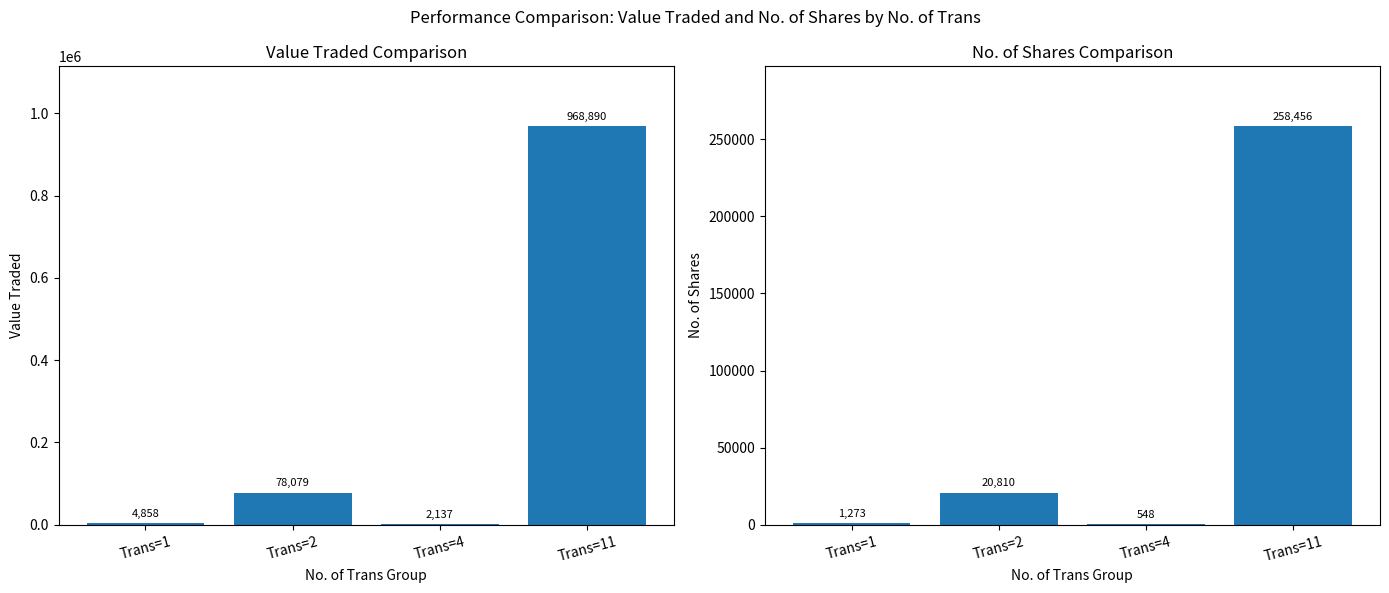

Which series has the largest total across all categories?

Value Traded